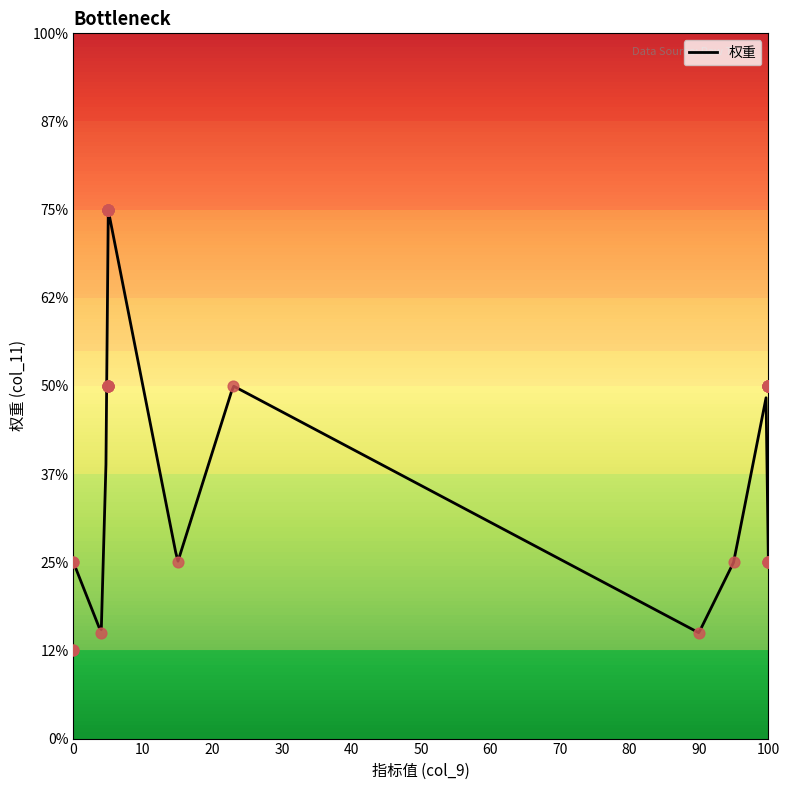

Which has a higher value, 10 or 20?

20